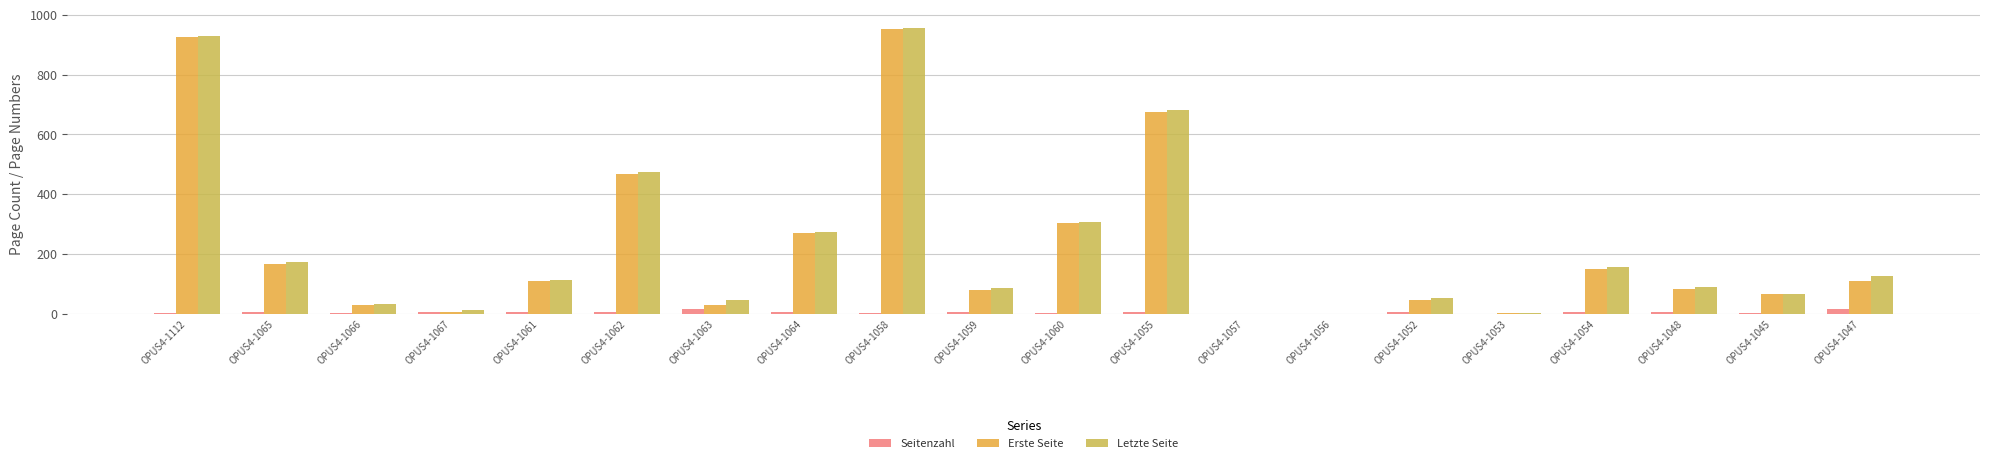

What is the maximum value for Seitenzahl?

16